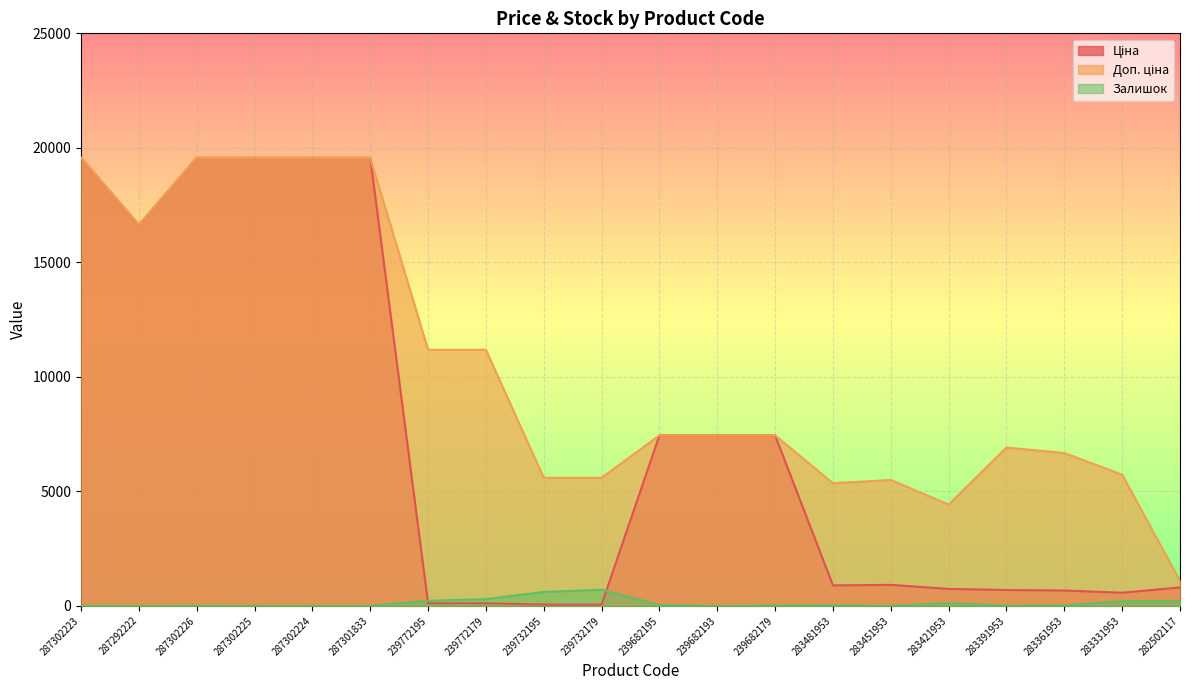

What is the sum of all Ціна values?

142408.9